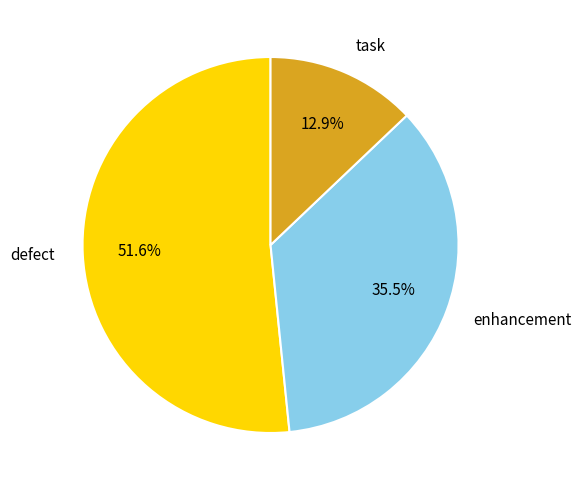

What is the ratio of the value at task to the value at enhancement?

0.4